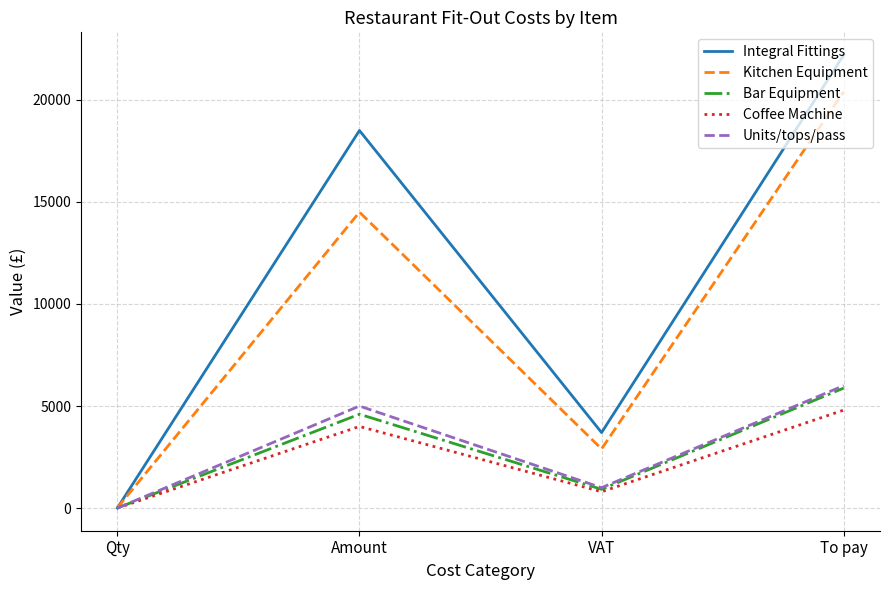

What is the difference between the highest and lowest values at VAT?

2900